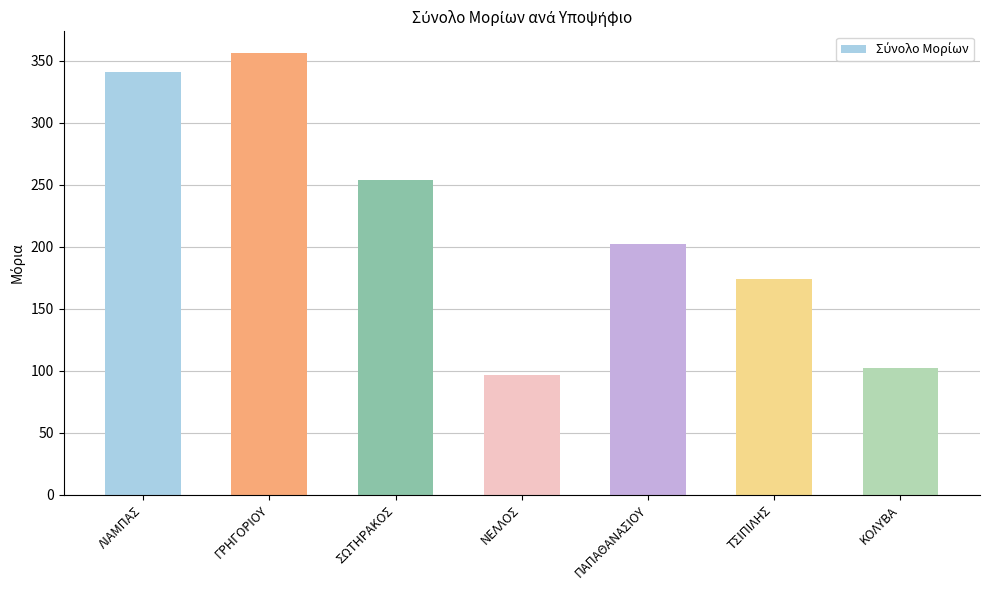

Rank the categories by value from lowest to highest.

ΝΕΛΛΟΣ, ΚΟΛΥΒΑ, ΤΣΙΠΙΛΗΣ, ΠΑΠΑΘΑΝΑΣΙΟΥ, ΣΩΤΗΡΑΚΟΣ, ΛΙΑΜΠΑΣ, ΓΡΗΓΟΡΙΟΥ